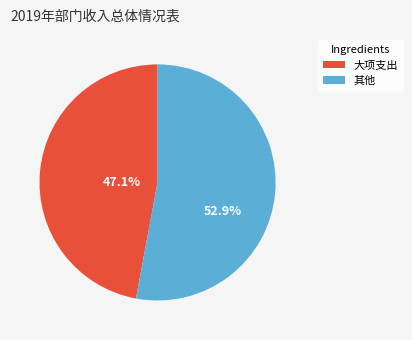

Count the number of slices in the pie.

2